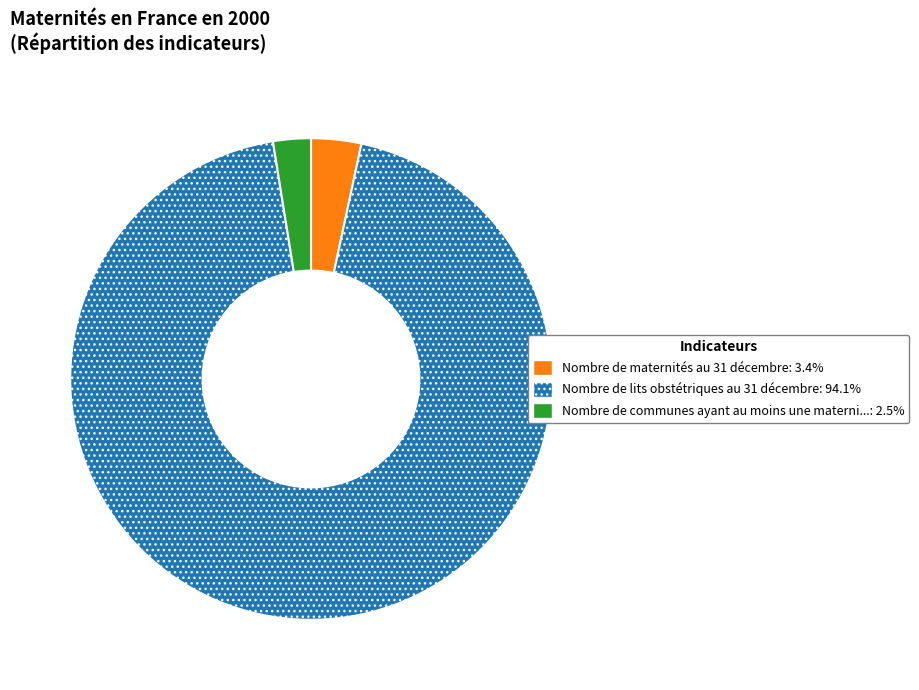

Is there a majority slice in this chart?

Yes